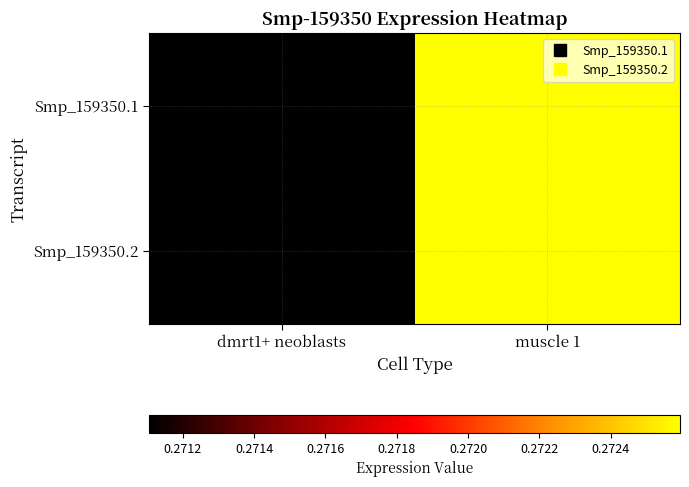

Which series has the largest total across all categories?

Smp_159350.1